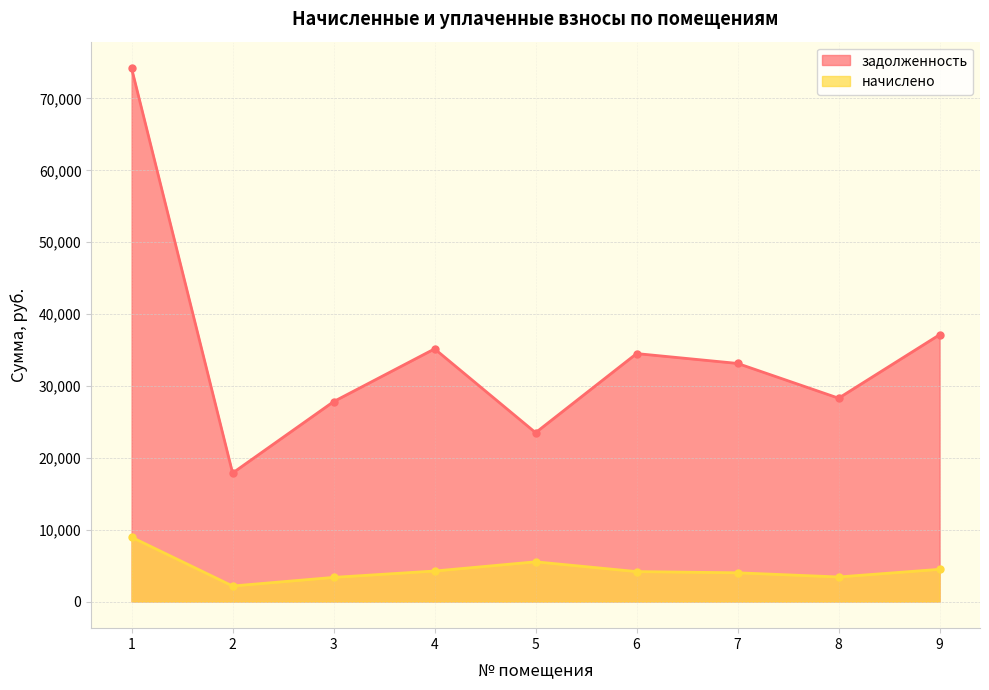

In начислено, how many points are higher than both neighbors (excluding endpoints)?

1